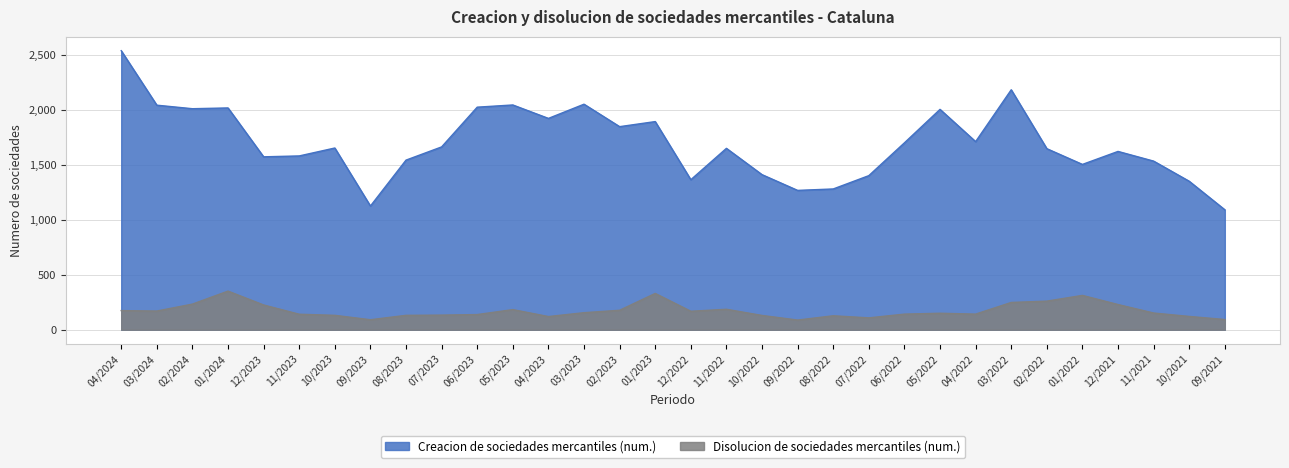

Between 09/2022 and 06/2022, which series saw the biggest shift?

Creacion de sociedades mercantiles (num.)